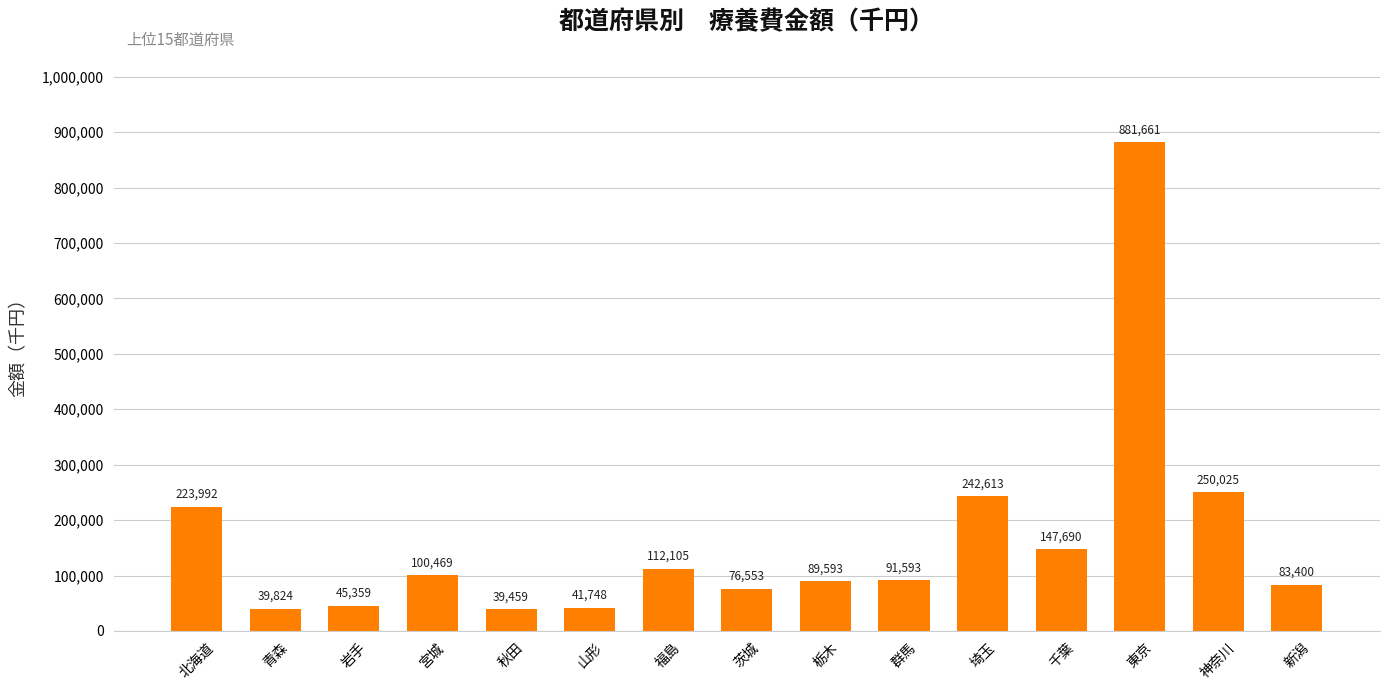

What is the ratio of the value at 宮城 to the value at 岩手?

2.2